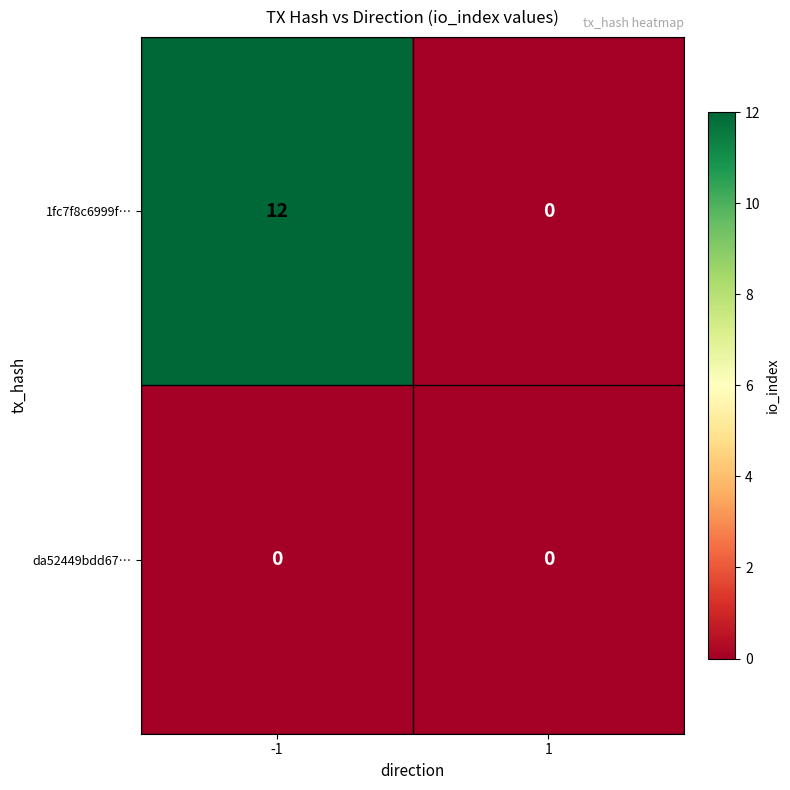

Reading left to right, extract all data points from this chart.

1fc7f8c6999f…: -1=12	1=0
da52449bdd67…: -1=0	1=0